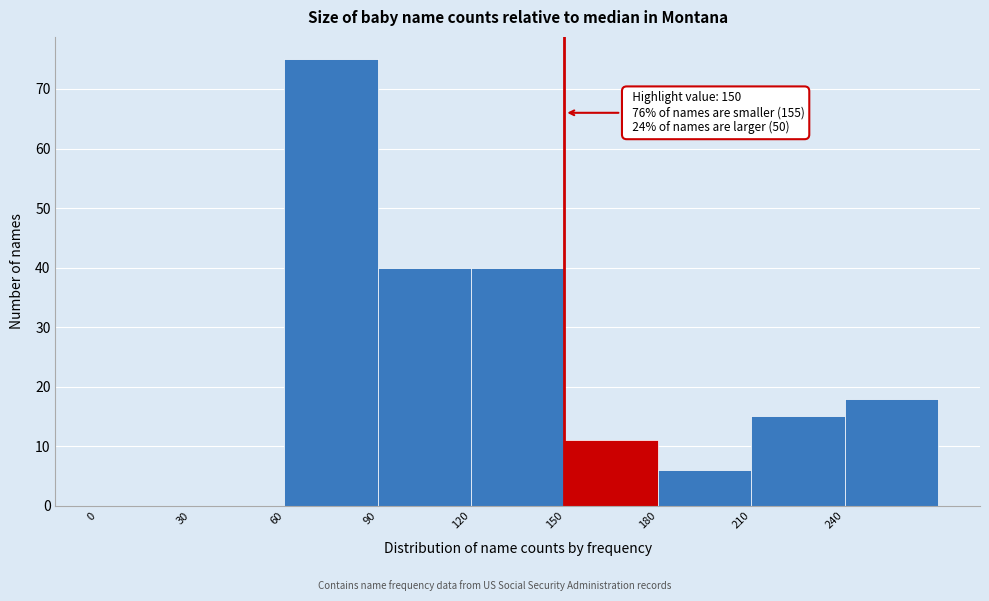

Which range on the x-axis has the tallest bar?

60 to 90